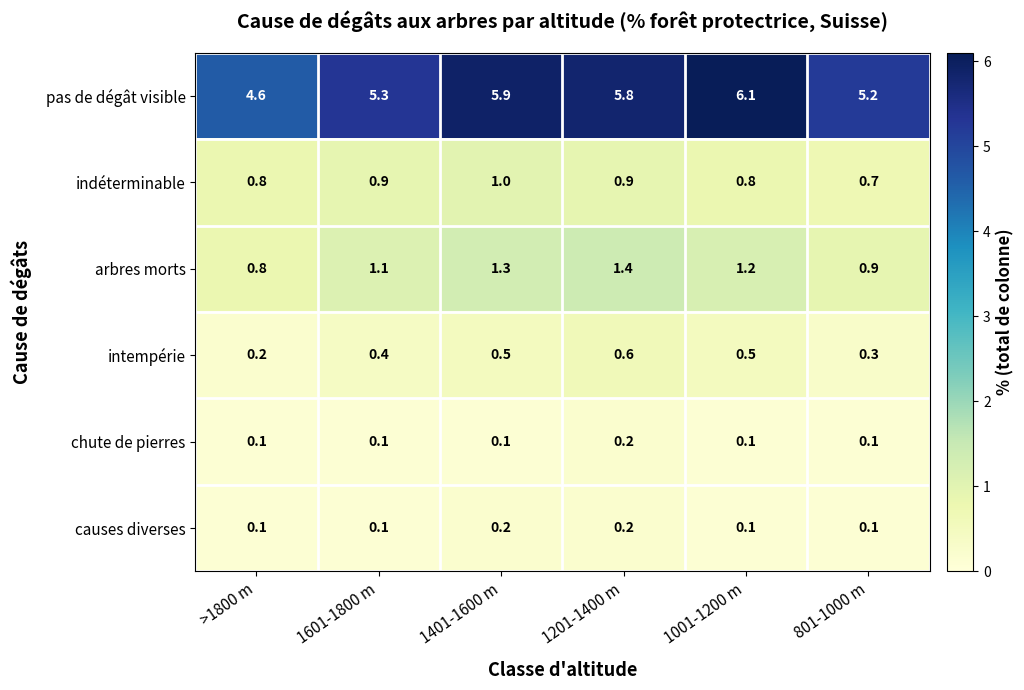

What is the total value across all series at 801-1000 m?

7.3